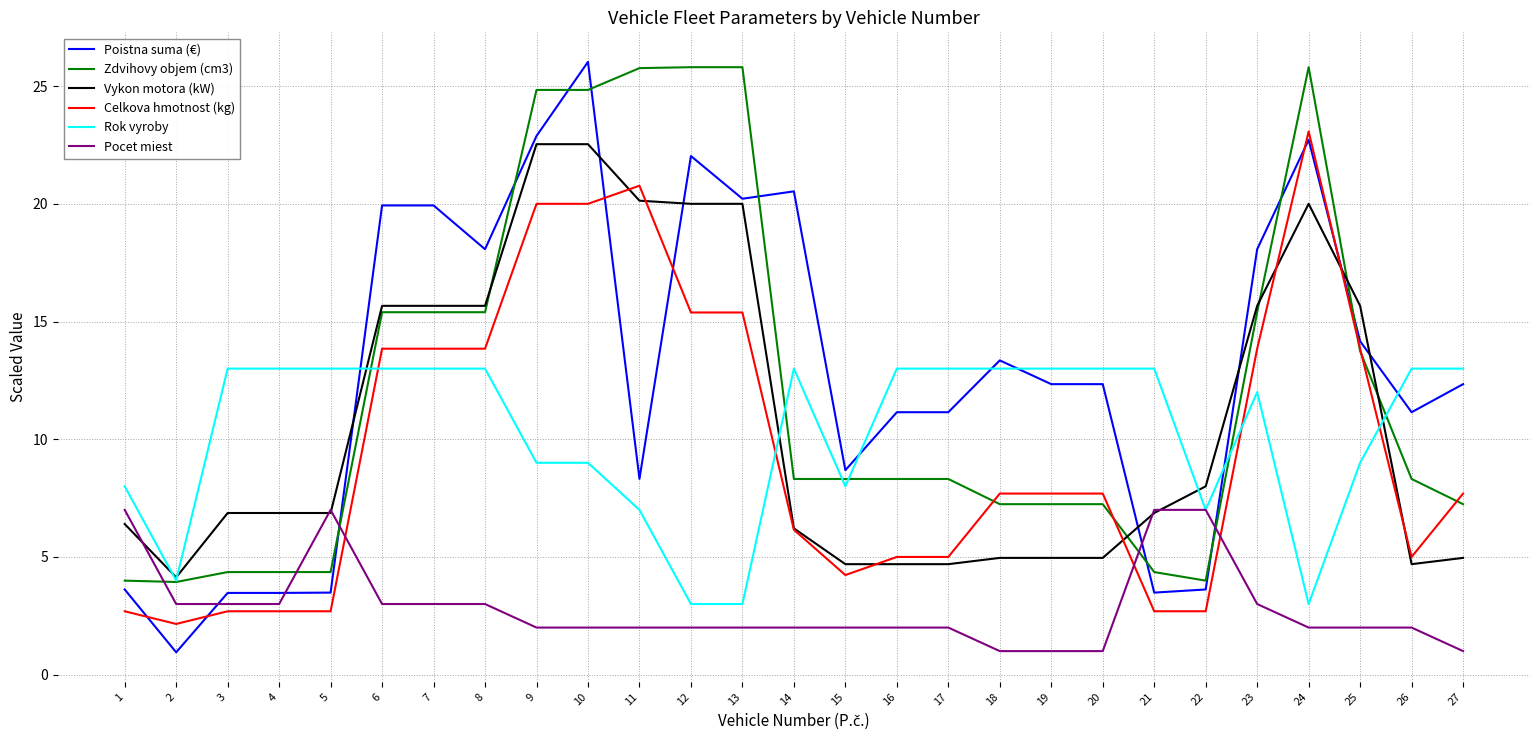

Which series has the widest spread of values?

Poistna suma (€)